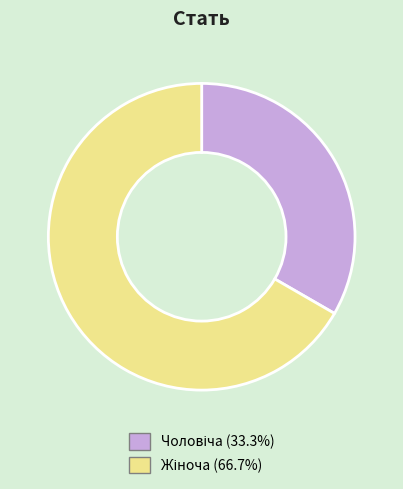

Is there a majority slice in this chart?

Yes